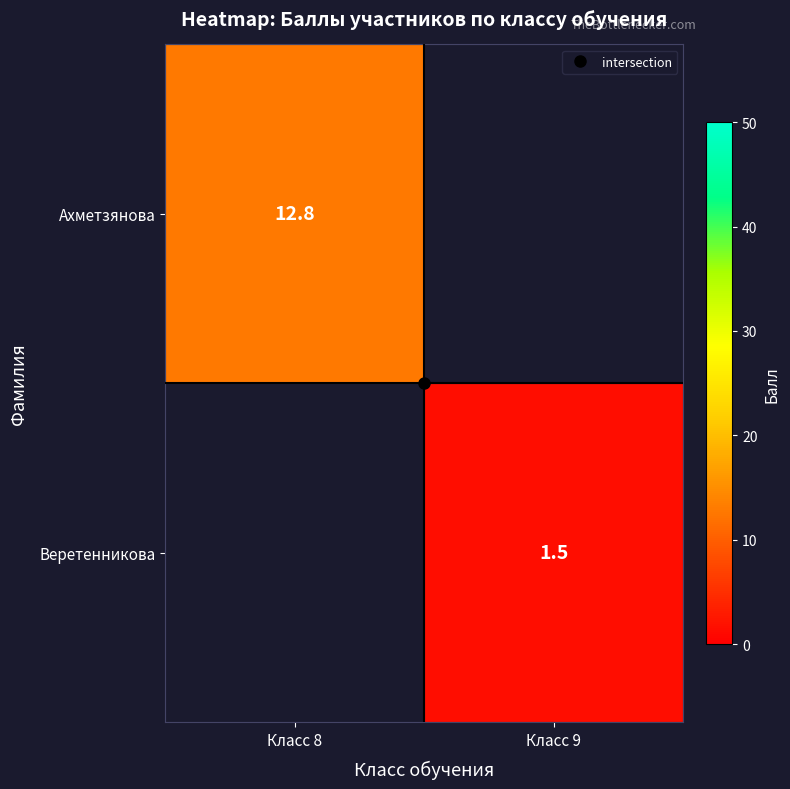

At which category does the chart reach its peak across all series?

Класс 8